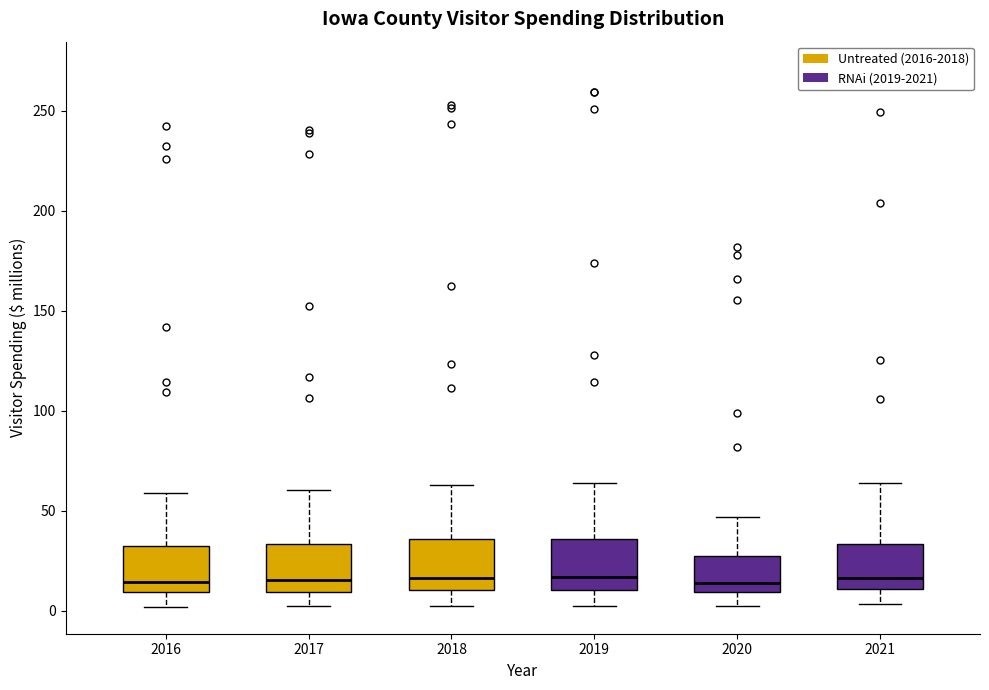

Reading left to right, transcribe this box plot: for each box, give where its median line is, the range the box spans, and where its two whiskers end, as read against the y-axis. The values are not printed on the chart, so give them approximately, as read against the axis.

2016: median 15, box 10 to 35, whiskers 0 to 60
2017: median 15, box 10 to 35, whiskers 0 to 60
2018: median 15, box 10 to 35, whiskers 0 to 65
2019: median 15, box 10 to 35, whiskers 0 to 65
2020: median 15, box 10 to 25, whiskers 0 to 45
2021: median 15, box 10 to 35, whiskers 5 to 65